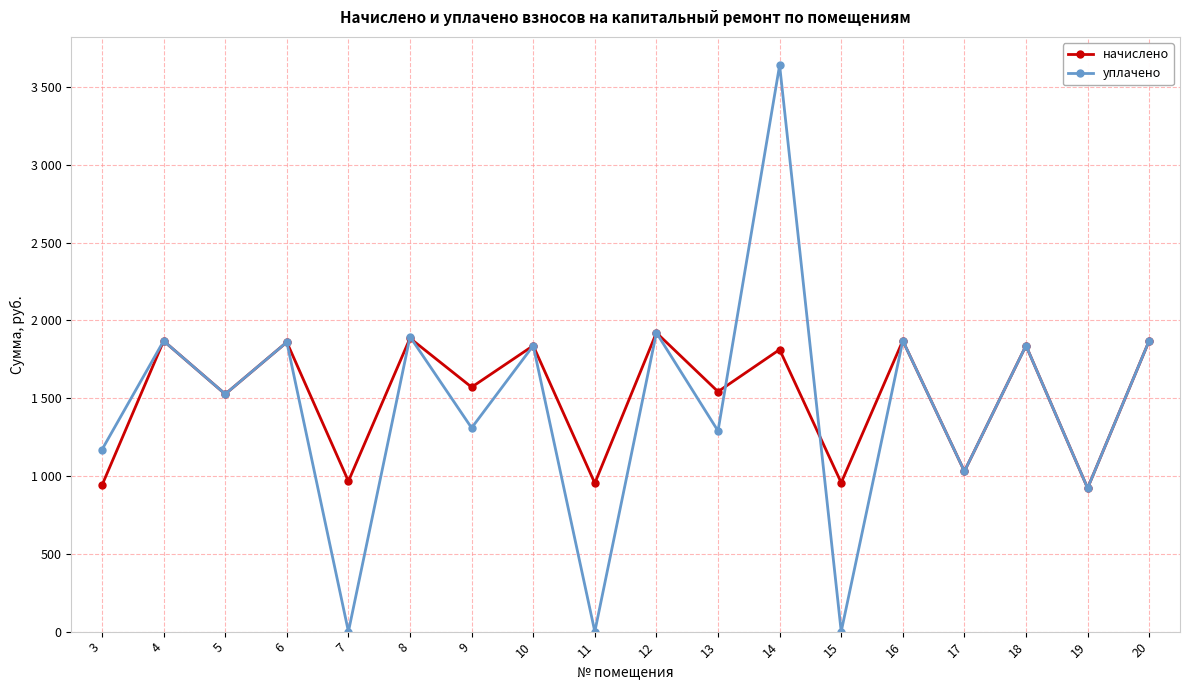

Which series has the largest total across all categories?

начислено